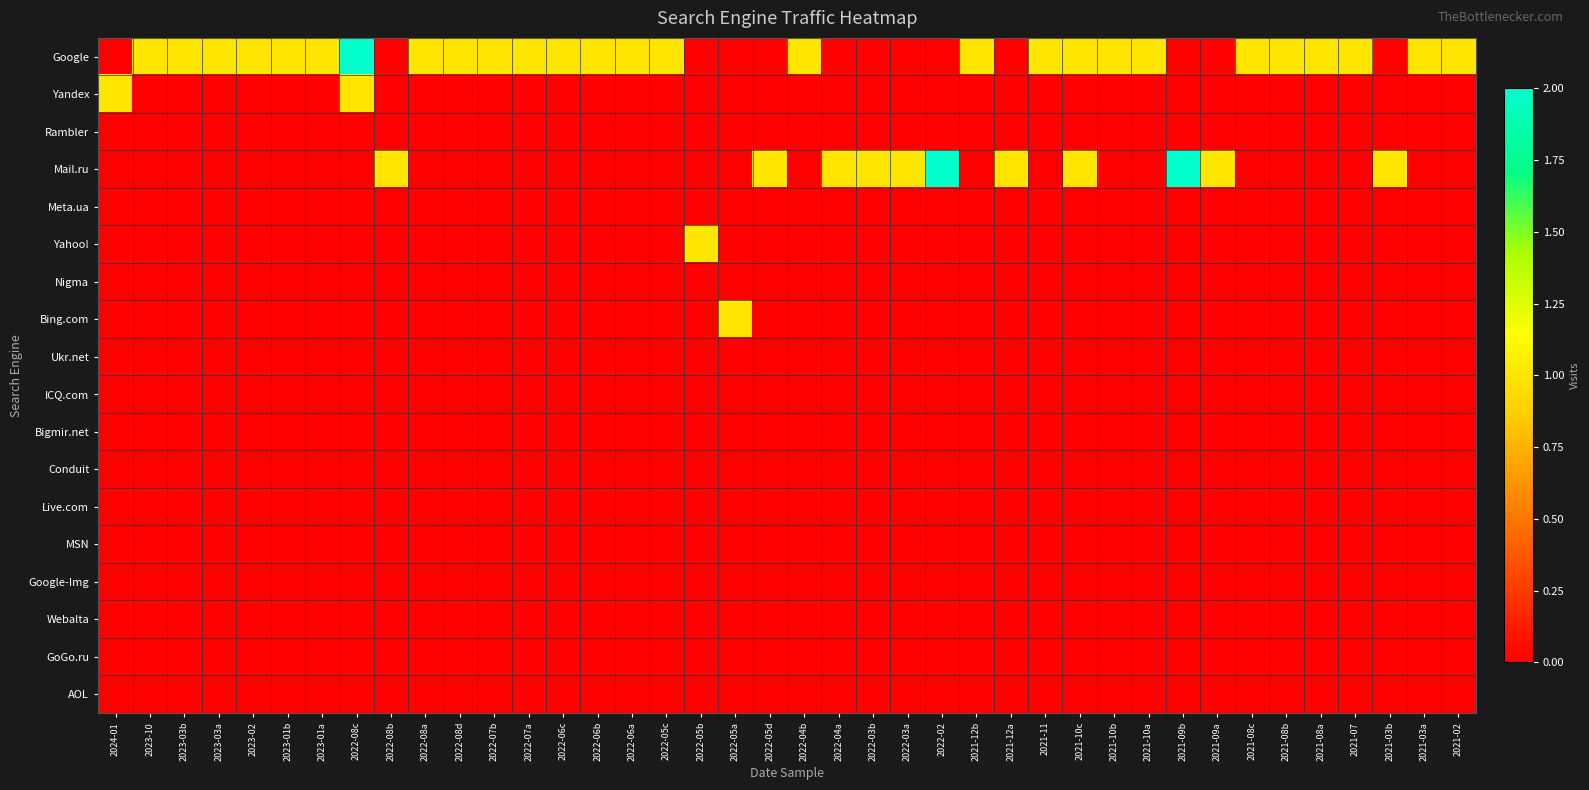

What is the total value across all series at 2023-03b?

1